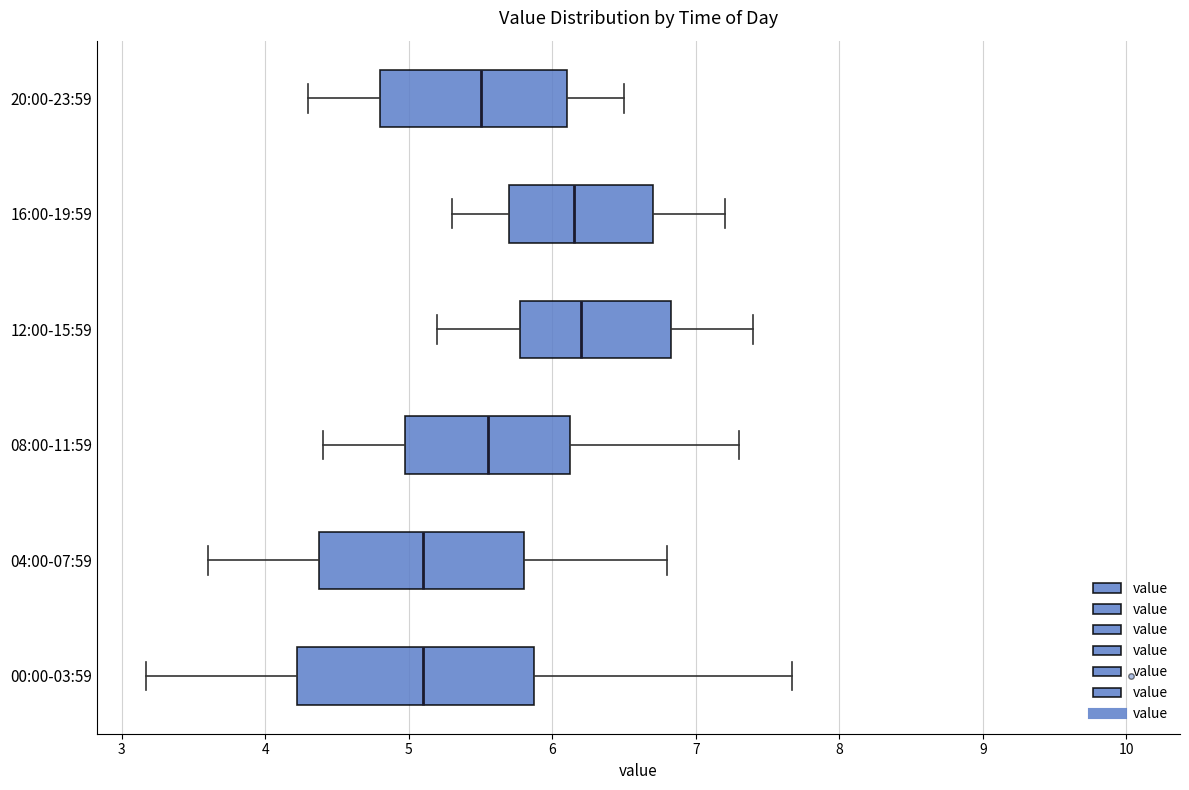

Reading bottom to top, read every box against the x-axis: the position of its median line, the range the box covers, and the ends of its whiskers. The values are not printed on the chart, so give them approximately, as read against the axis.

00:00-03:59: median 5.1, box 4.2 to 5.9, whiskers 3.2 to 7.7
04:00-07:59: median 5.1, box 4.4 to 5.8, whiskers 3.6 to 6.8
08:00-11:59: median 5.6, box 5.0 to 6.1, whiskers 4.4 to 7.3
12:00-15:59: median 6.2, box 5.8 to 6.8, whiskers 5.2 to 7.4
16:00-19:59: median 6.2, box 5.7 to 6.7, whiskers 5.3 to 7.2
20:00-23:59: median 5.5, box 4.8 to 6.1, whiskers 4.3 to 6.5